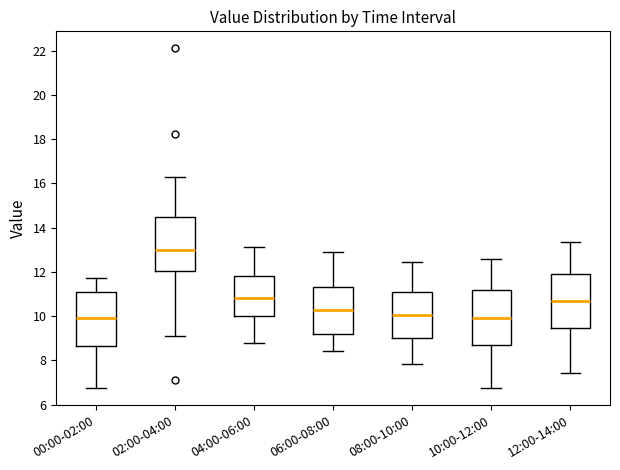

Which box has the highest median line?

02:00-04:00